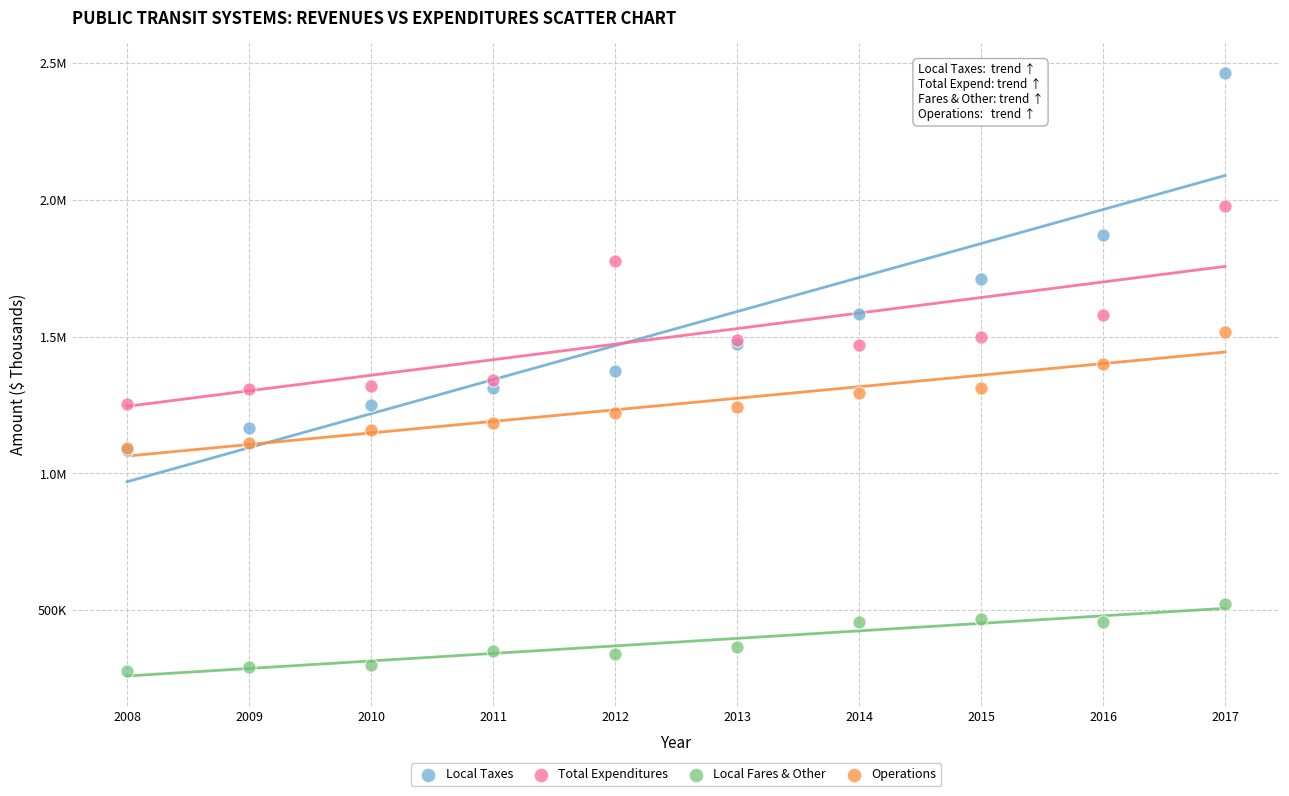

What are all the series names shown in the legend?

Local Taxes, Total Expenditures, Local Fares & Other, Operations